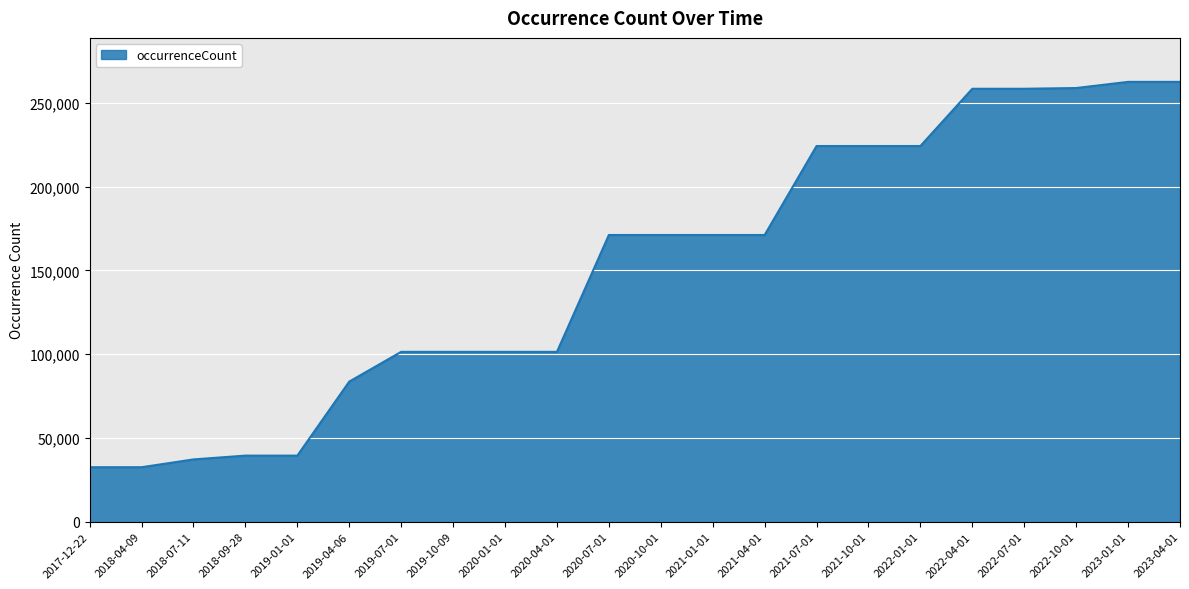

Is it true that the value at 2020-07-01 is 171121?

True